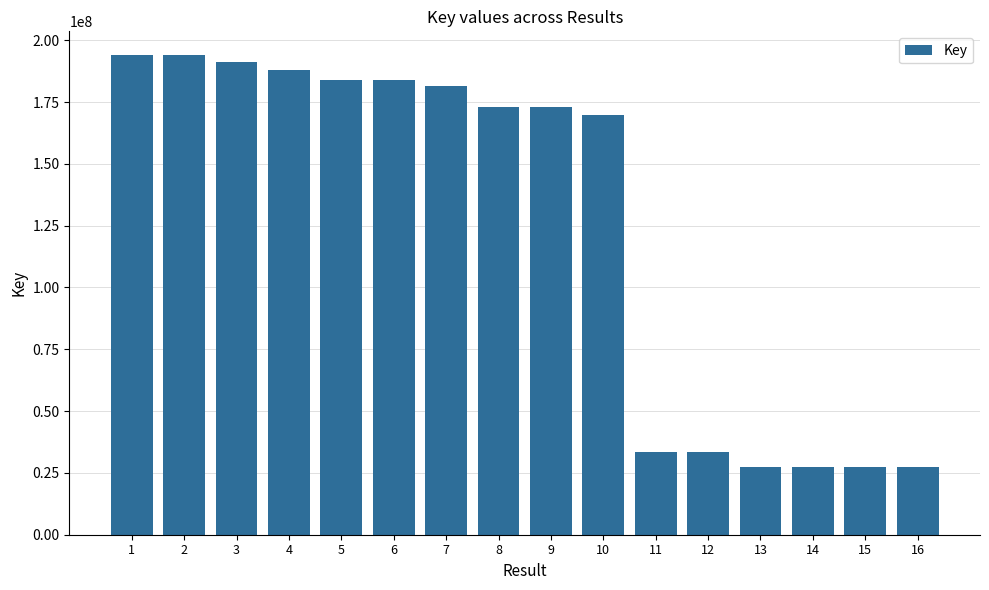

How many categories are shown in the chart?

16